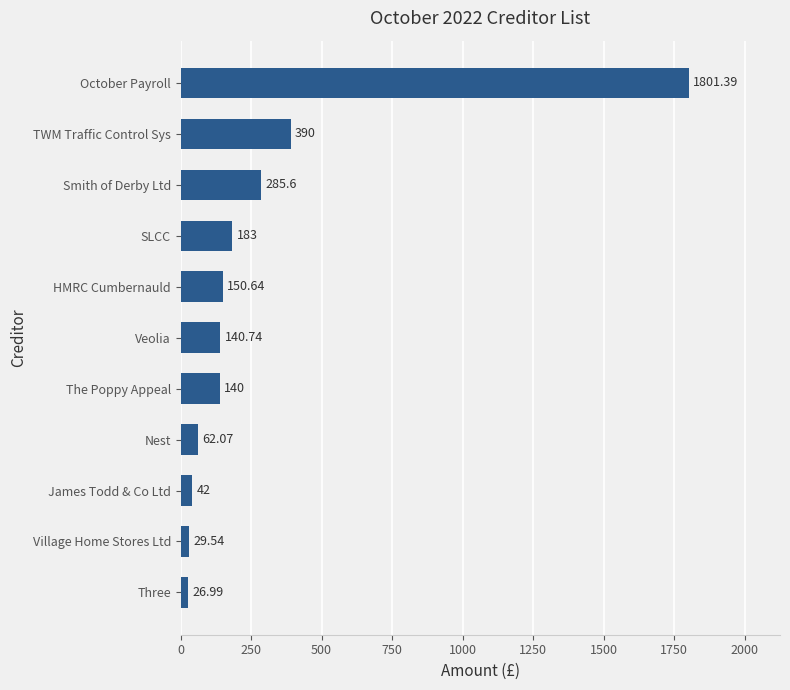

Where is the data nearest to the value 914?

TWM Traffic Control Sys